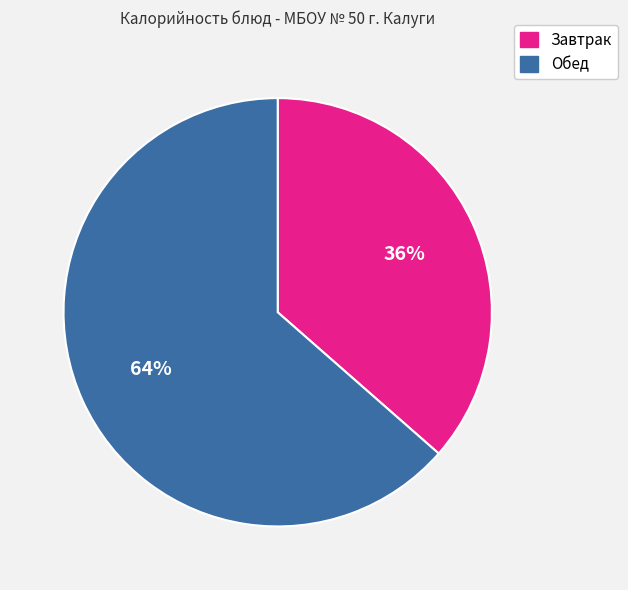

To the nearest percent, what portion does Обед represent?

64%